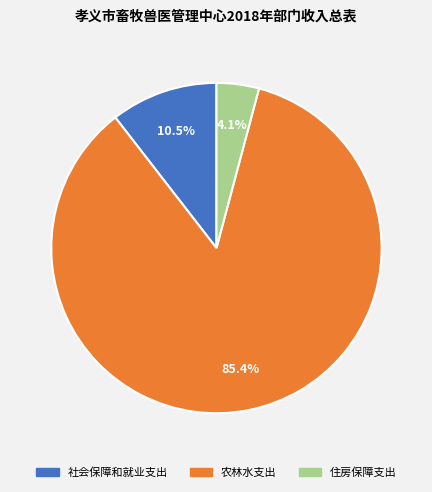

Combined, do 住房保障支出 and 农林水支出 account for over 50%?

Yes